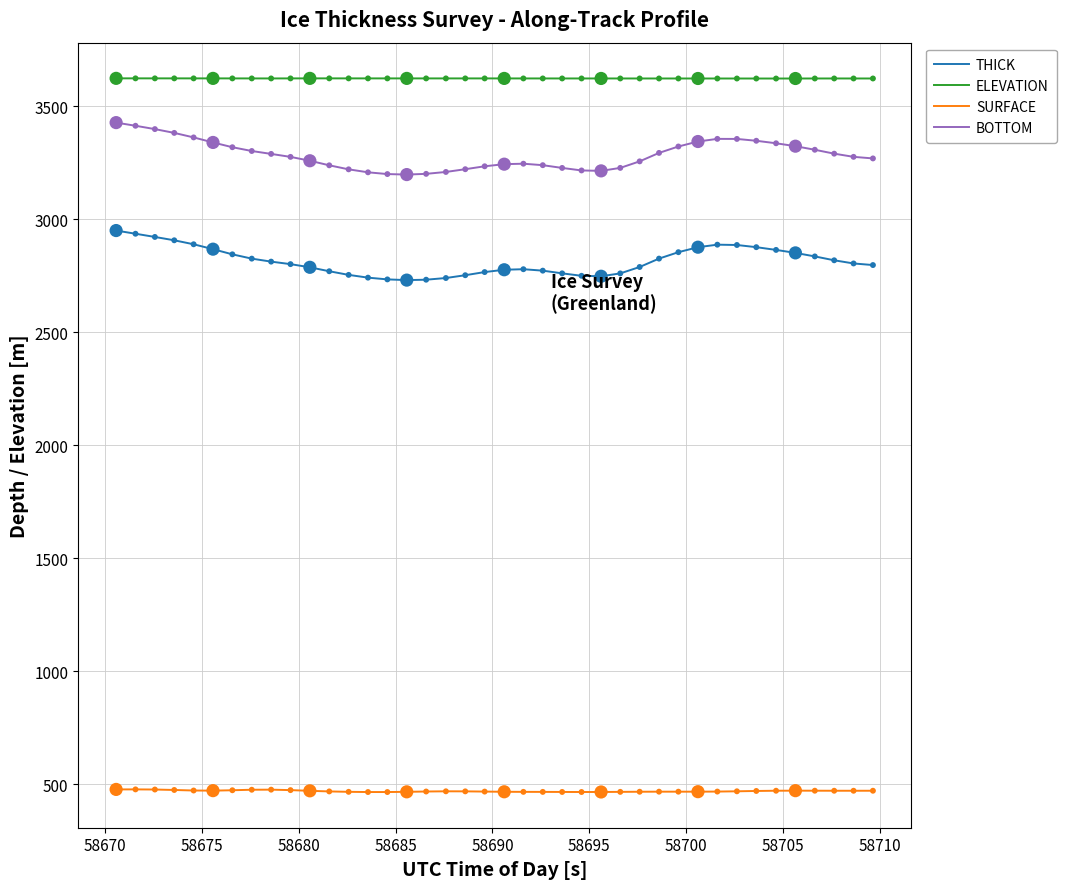

True or false: ELEVATION and SURFACE intersect in this chart.

False